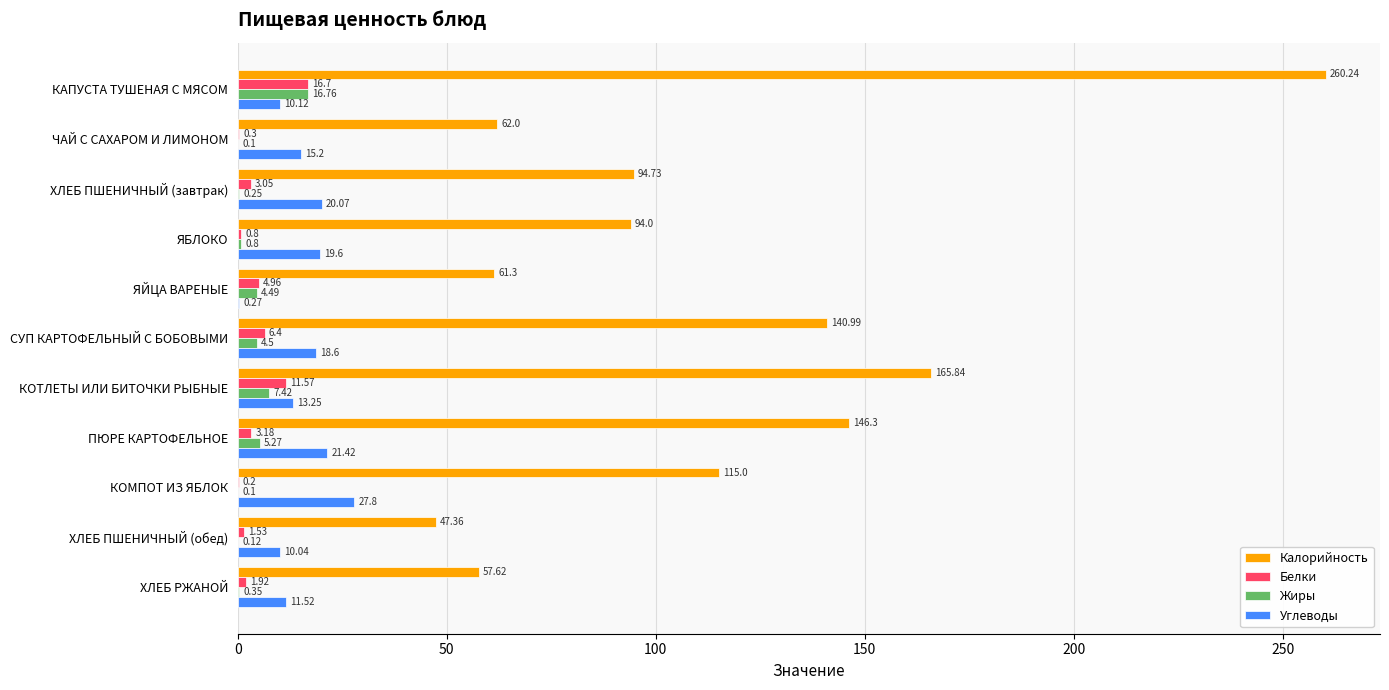

What is the sum of the Белки values at КОТЛЕТЫ ИЛИ БИТОЧКИ РЫБНЫЕ and КАПУСТА ТУШЕНАЯ С МЯСОМ?

28.3